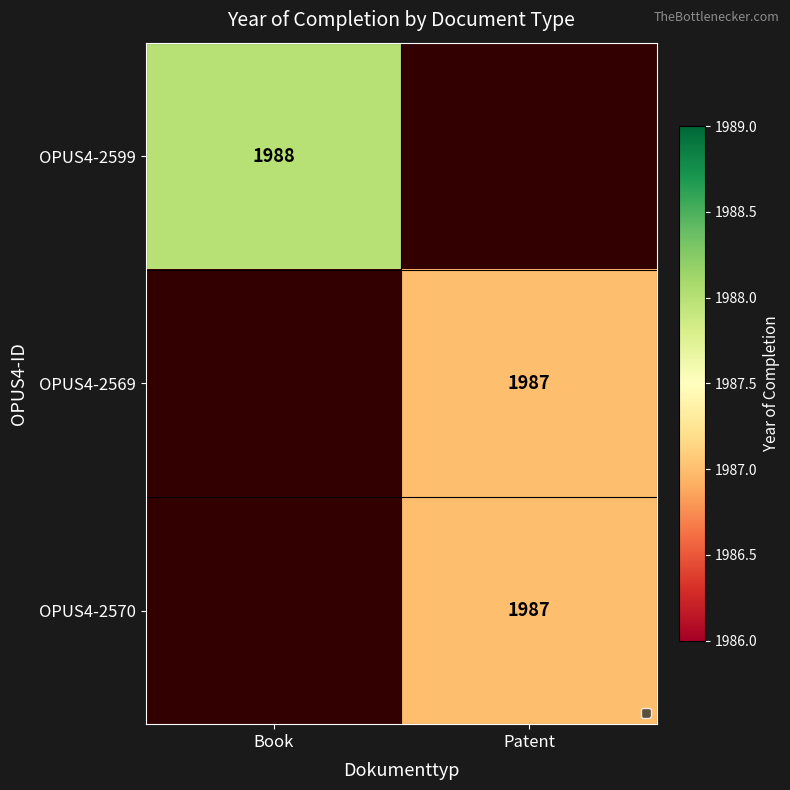

How many data points does each series have?

2